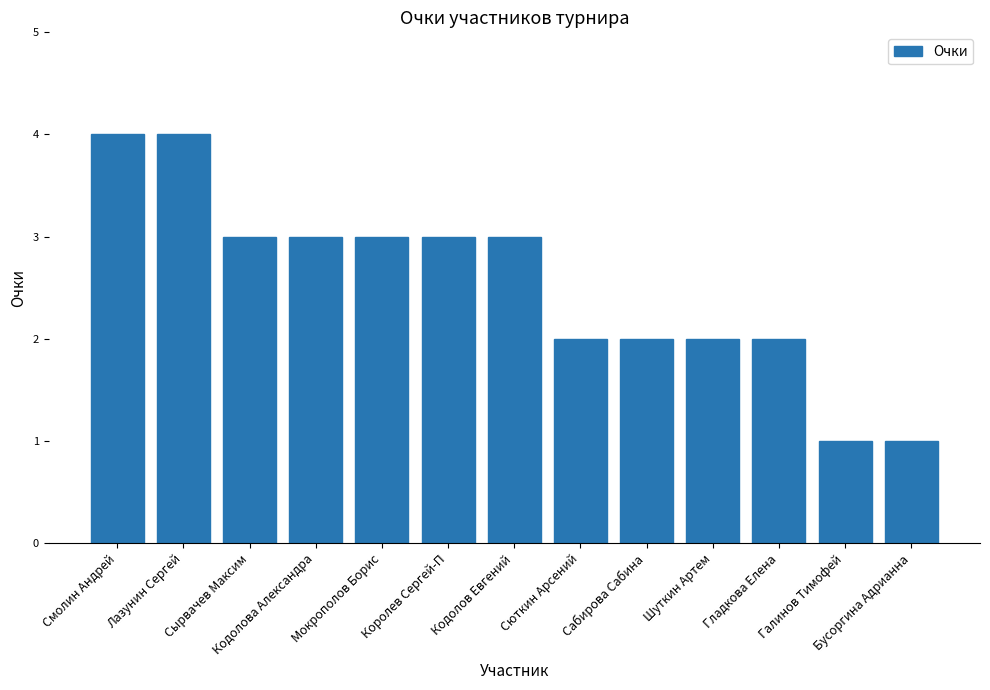

What is the greatest value displayed?

4